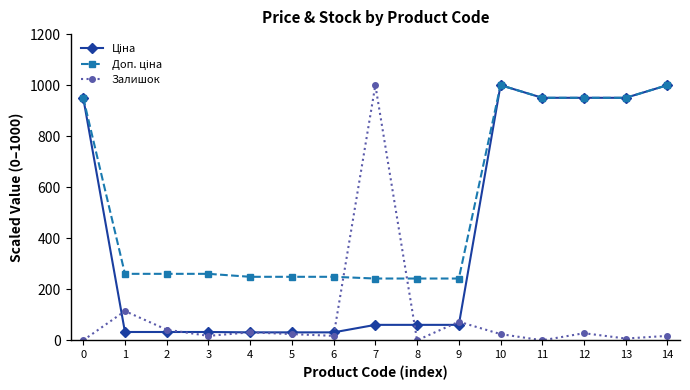

Which series changed the most between 6 and 9?

Залишок